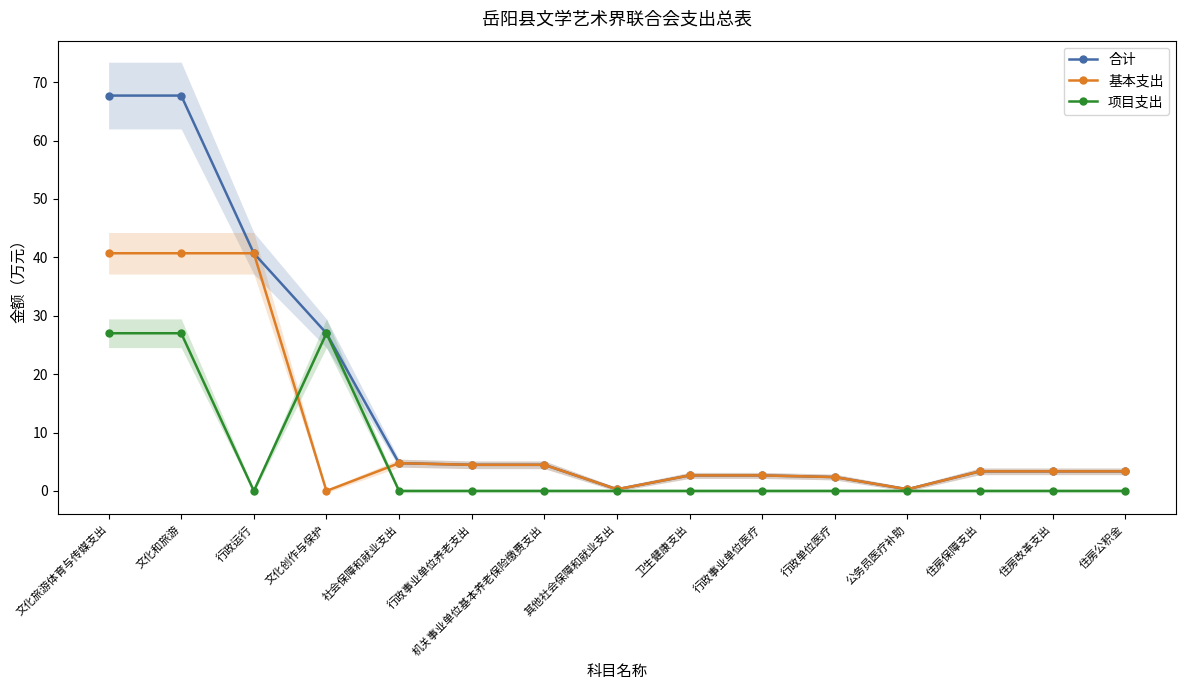

What is the label of the 7th point from the left?

机关事业单位基本养老保险缴费支出